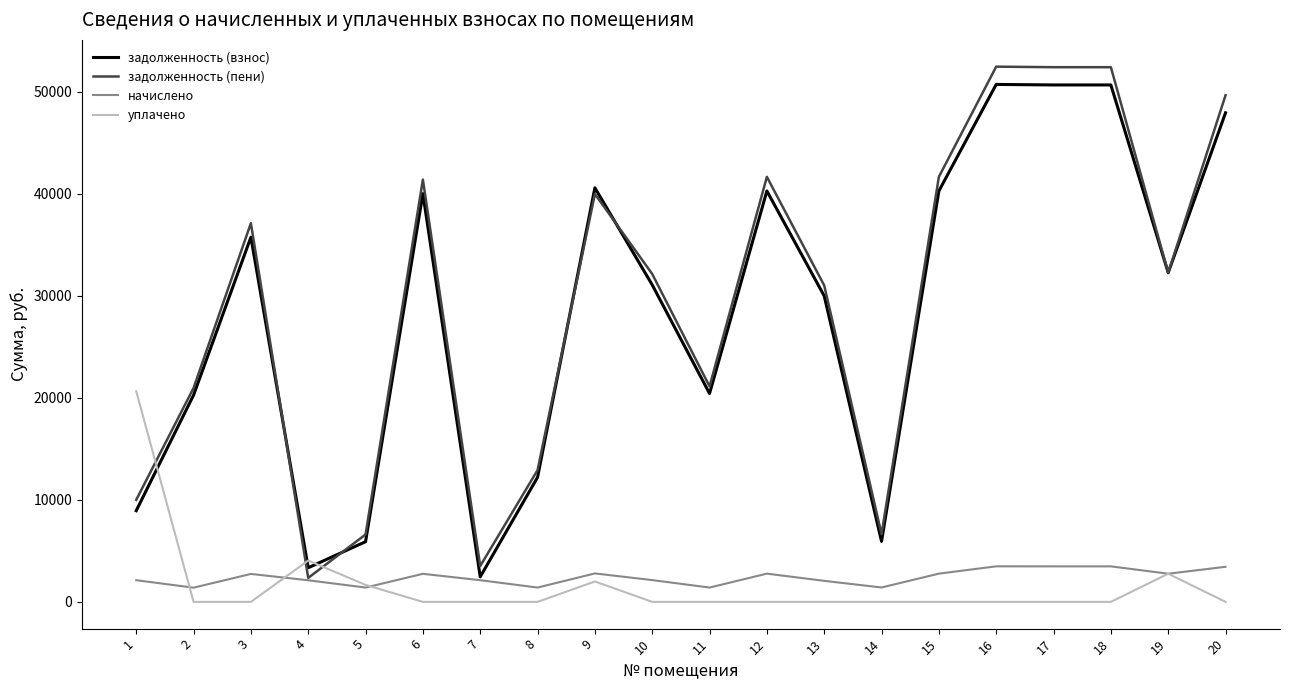

What is the total value across all series at 16?

106677.8